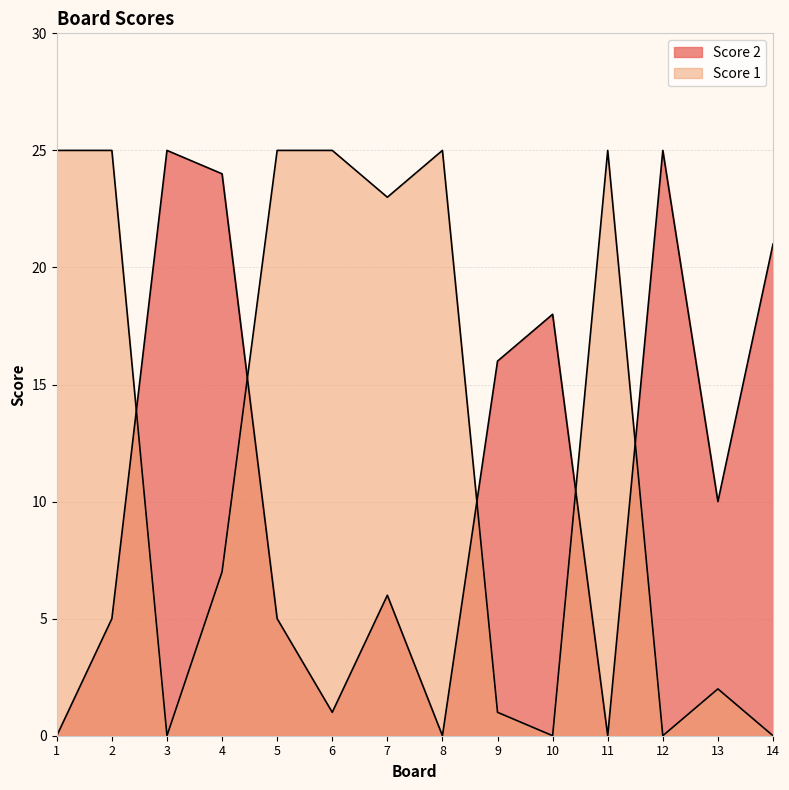

Which category has the lowest value across all series?

1